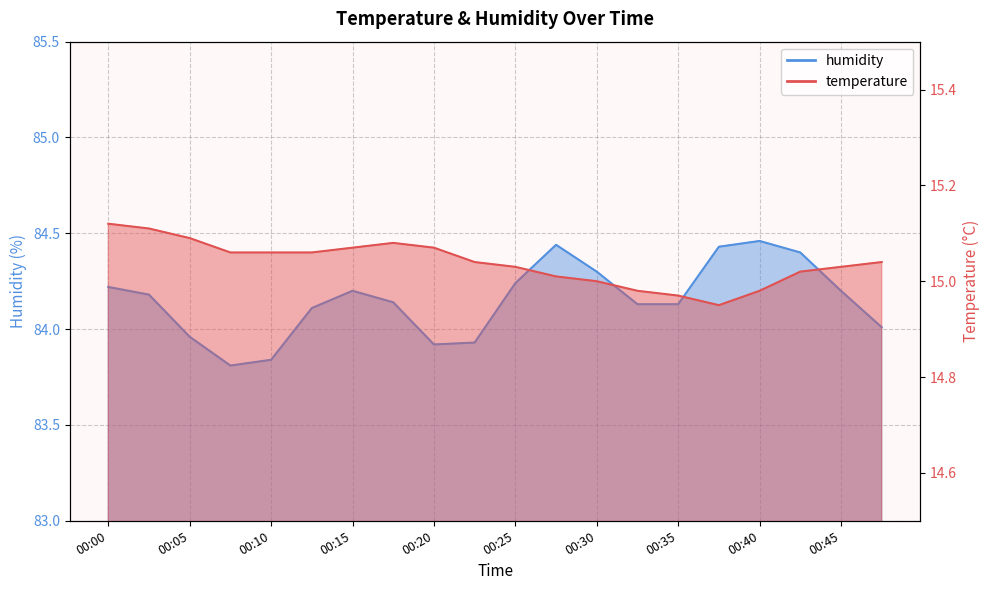

True or false: humidity has a value of 120.7 at 00:40.

False